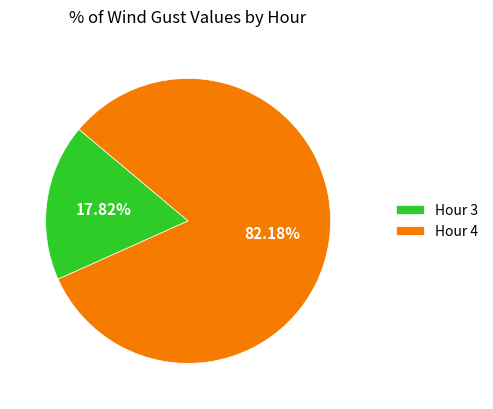

How many slices are in this pie chart?

2